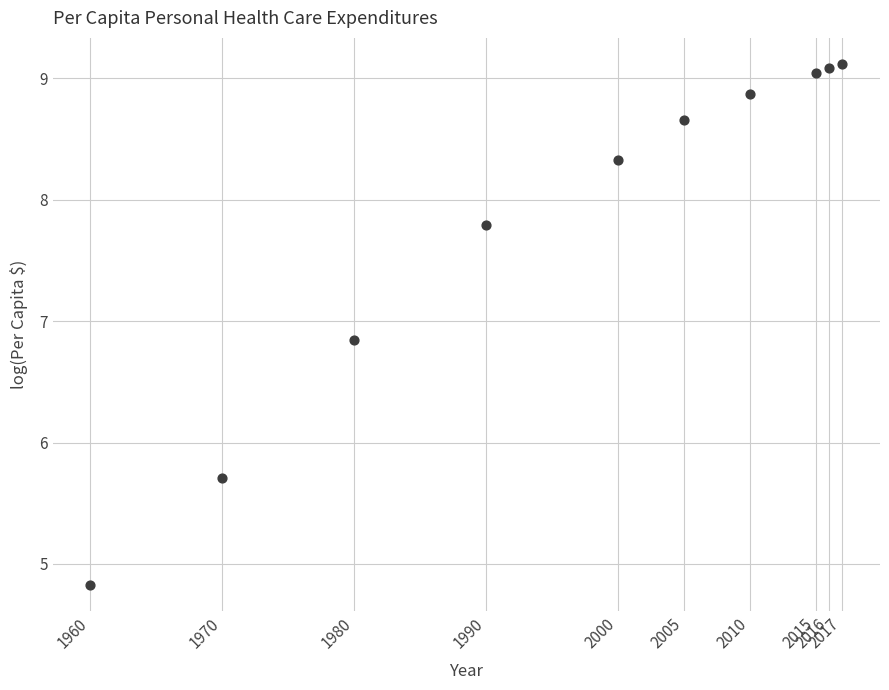

What is the average X value?

1996.3